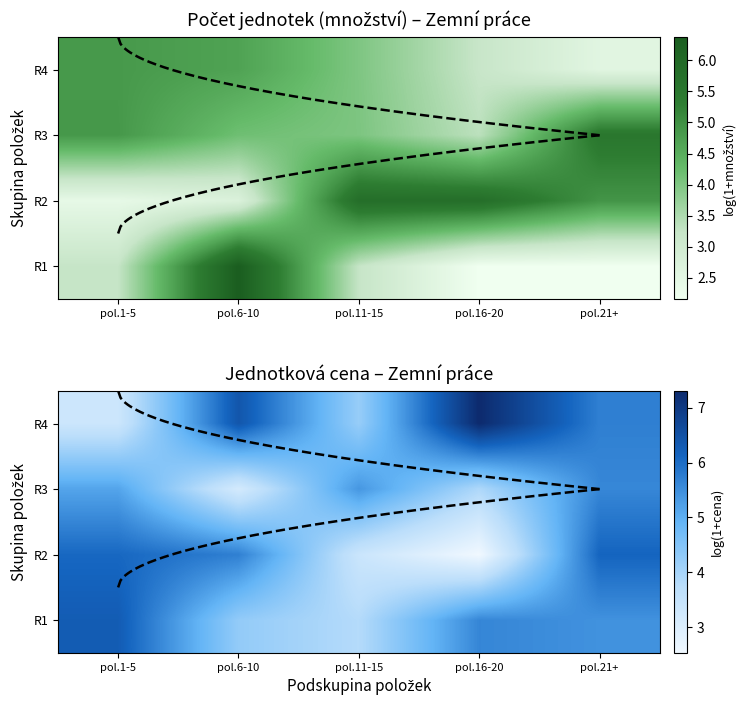

The R2 series shows 6.1 at pol.11-15. True or false?

False